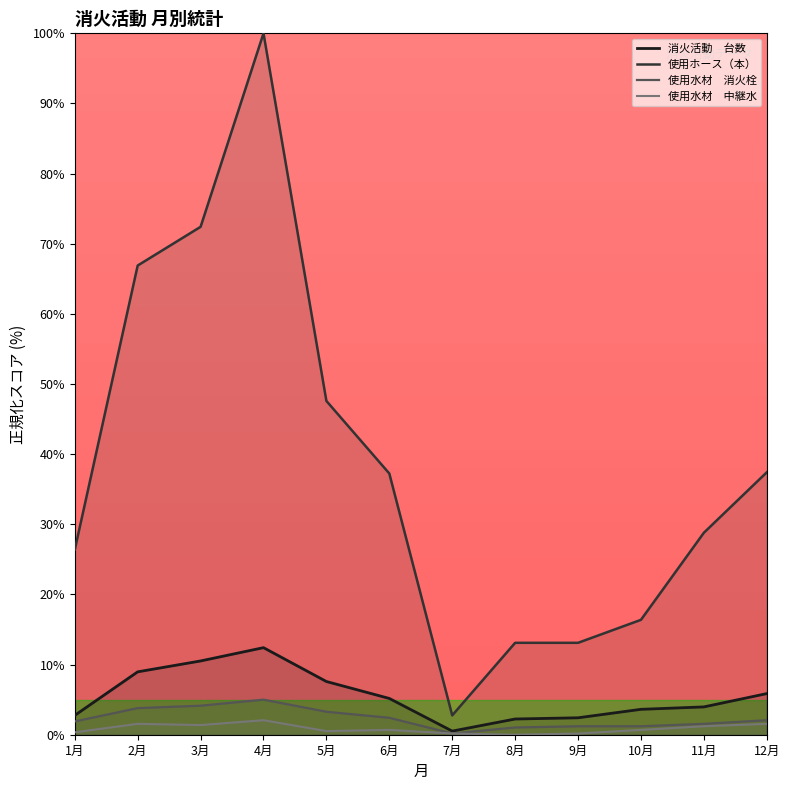

At which label does 使用水材　消火栓 first exceed 2?

2月